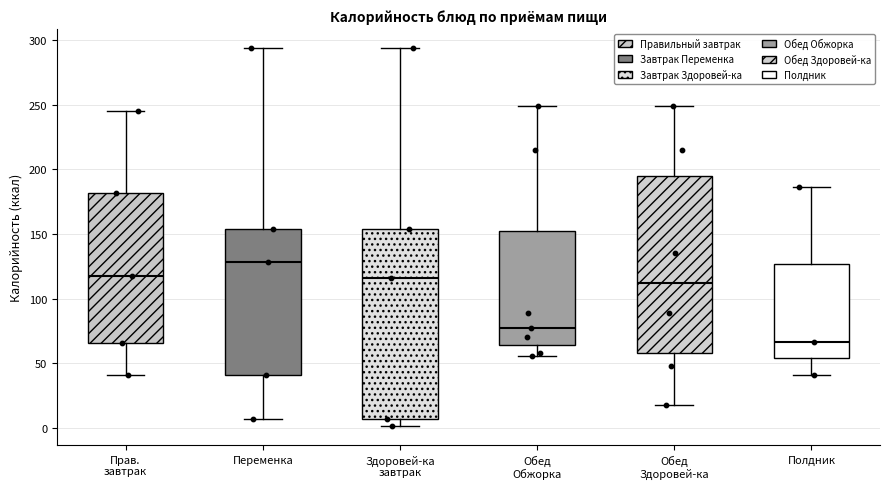

Reading left to right, read every box against the y-axis: the position of its median line, the range the box covers, and the ends of its whiskers. The values are not printed on the chart, so give them approximately, as read against the axis.

Прав. завтрак: median 120, box 65 to 180, whiskers 40 to 245
Переменка: median 130, box 40 to 155, whiskers 5 to 295
Здоровей-ка завтрак: median 115, box 5 to 155, whiskers 0 to 295
Обед Обжорка: median 80, box 65 to 150, whiskers 55 to 250
Обед Здоровей-ка: median 110, box 60 to 195, whiskers 20 to 250
Полдник: median 65, box 55 to 125, whiskers 40 to 185